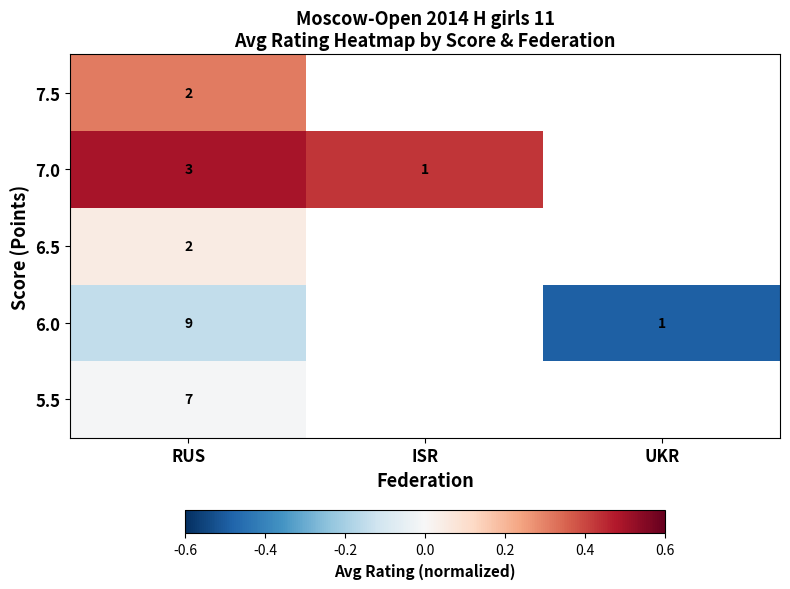

At which category is the sum across all series the highest?

RUS